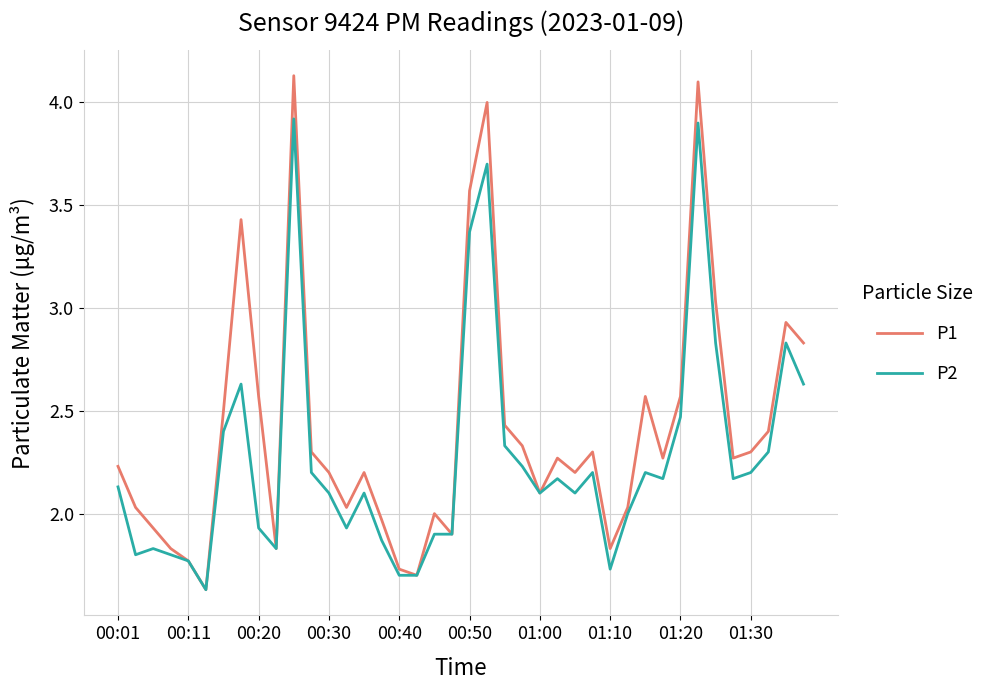

Which series has the largest range (max minus min)?

P1